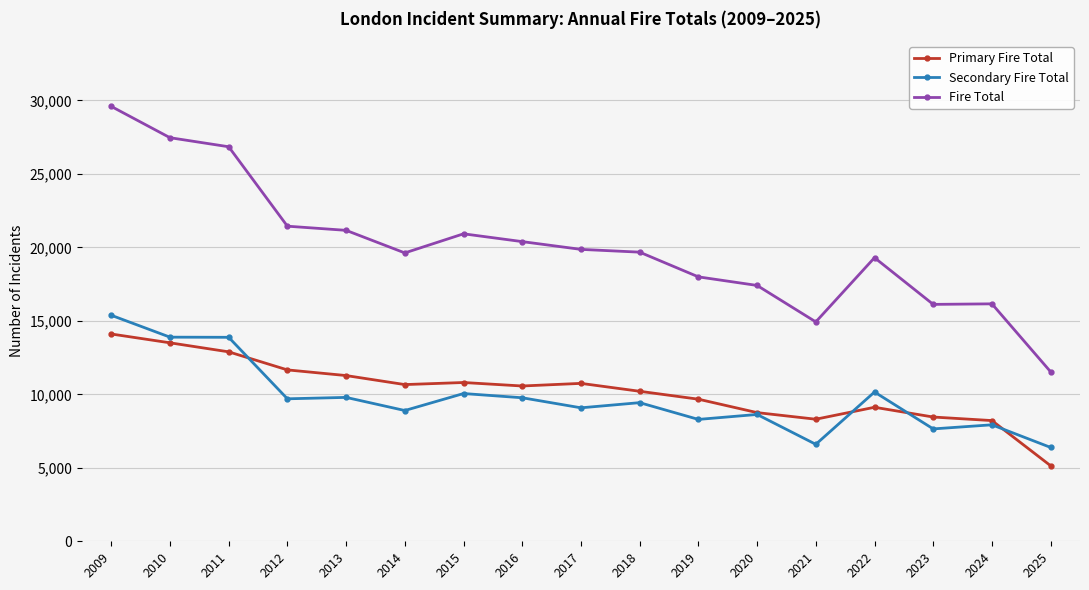

Rank the series by their maximum value, from lowest to highest.

Primary Fire Total, Secondary Fire Total, Fire Total